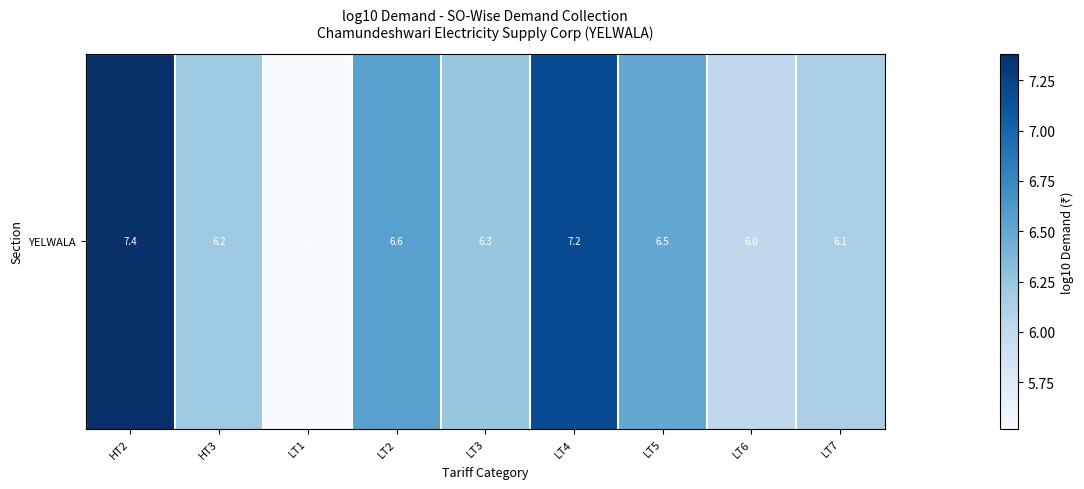

Reading left to right, transcribe all the data shown in this chart.

HT2=7.4	HT3=6.2	LT1=5.5	LT2=6.6	LT3=6.3	LT4=7.2	LT5=6.5	LT6=6.0	LT7=6.1